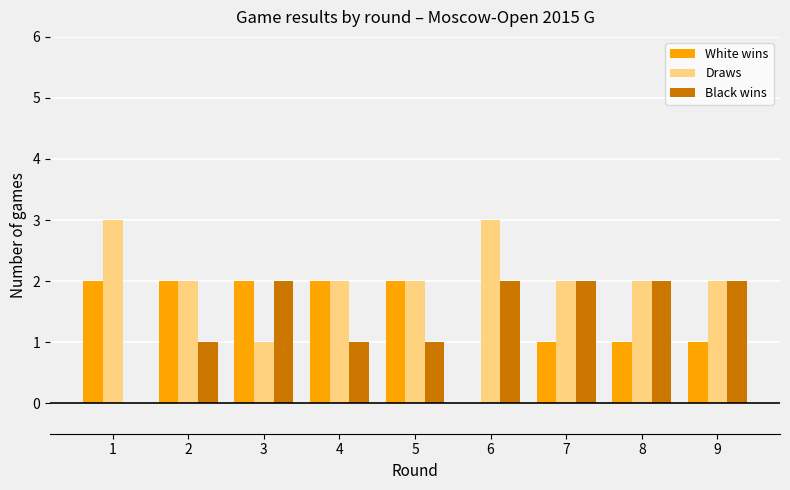

Is the value of Black wins at 4 greater than the value of Draws at 1?

No